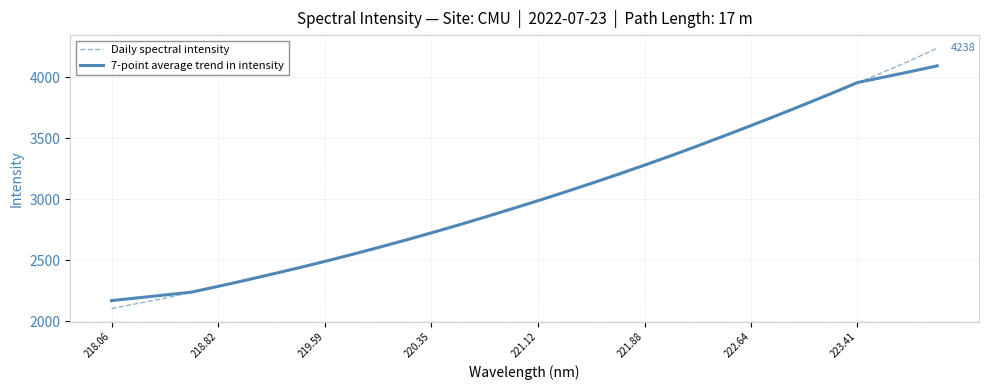

List the series in order of their peak value, lowest first.

7-point average trend in intensity, Daily spectral intensity